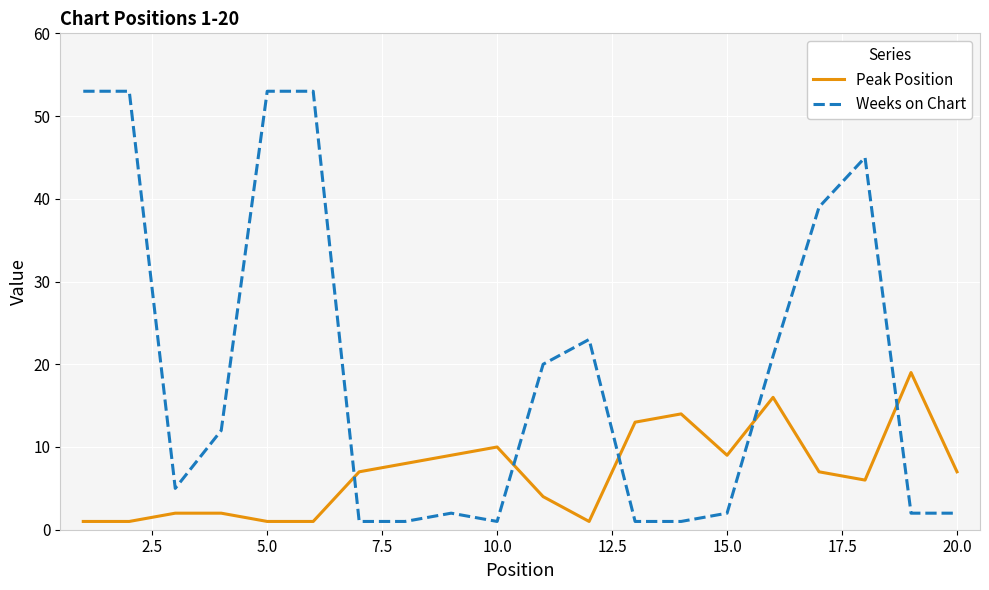

What is the maximum value for Weeks on Chart?

53